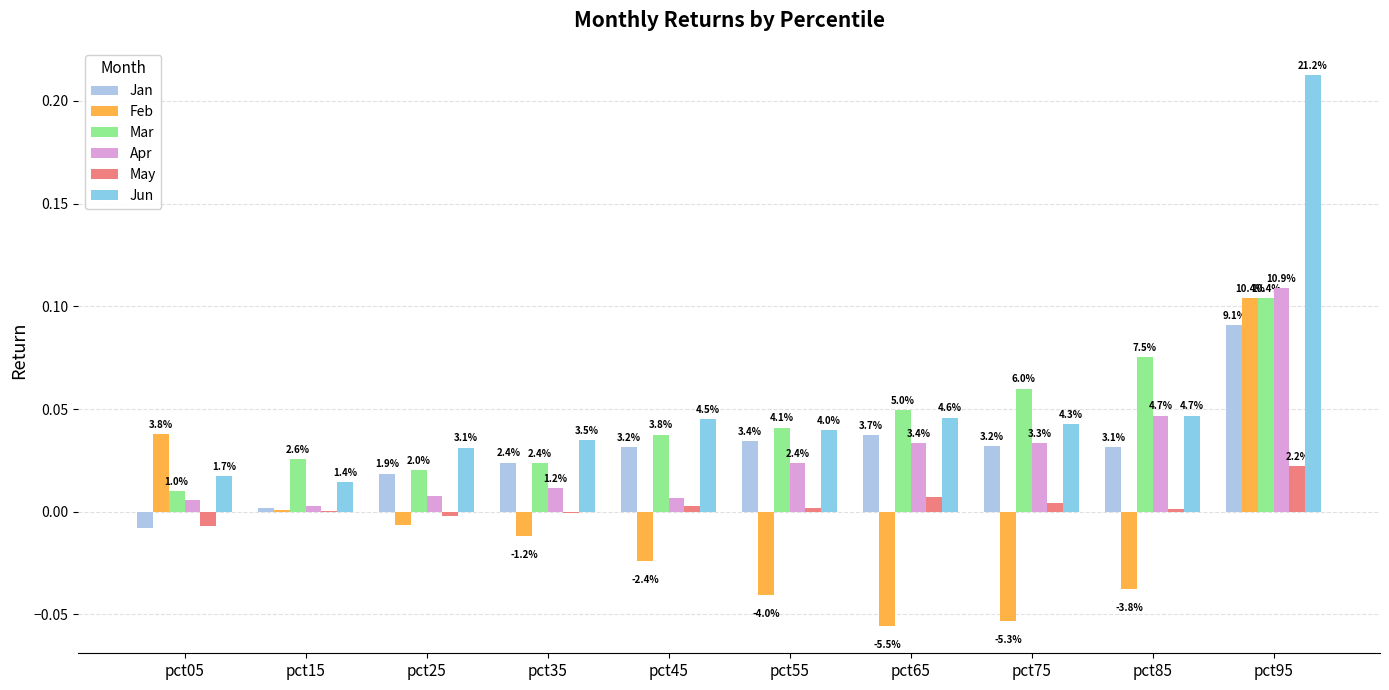

How many groups of bars are there?

10